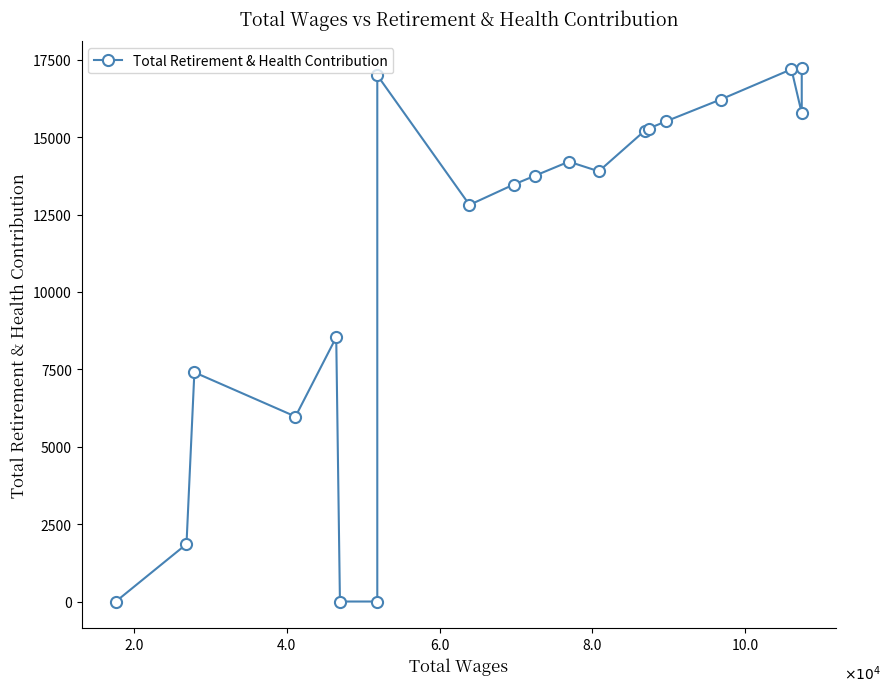

True or false: there are more than 2 points higher than both neighbors.

True